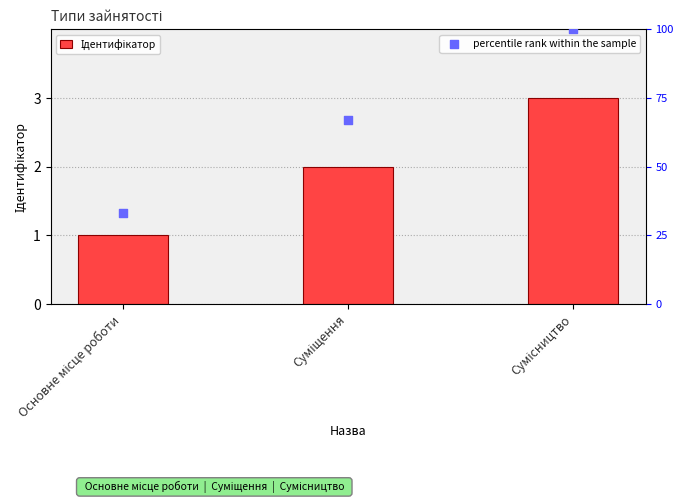

What are all the series names shown in the legend?

Ідентифікатор, percentile rank within the sample